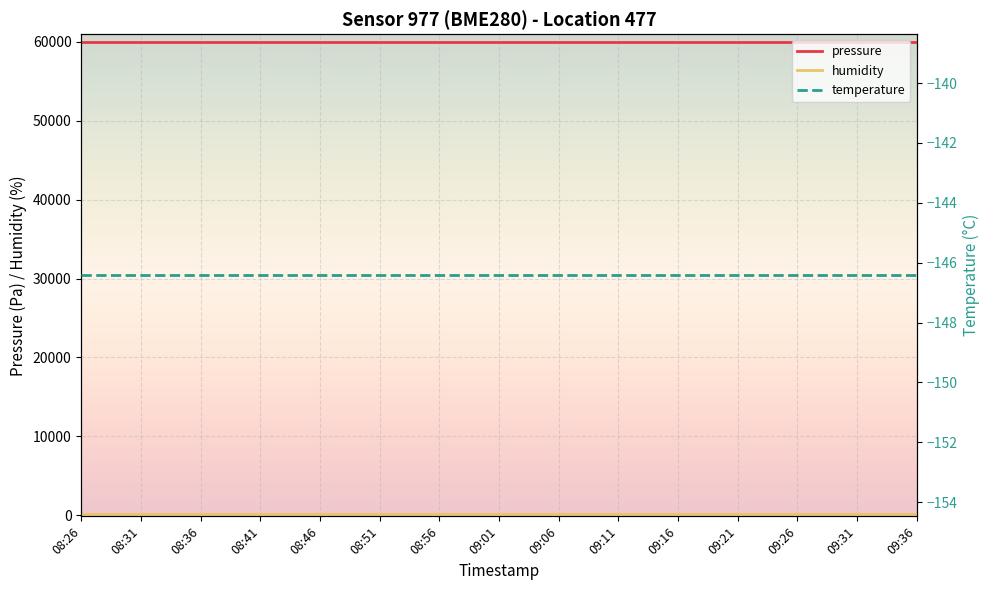

What is the average value of the temperature series?

-146.4